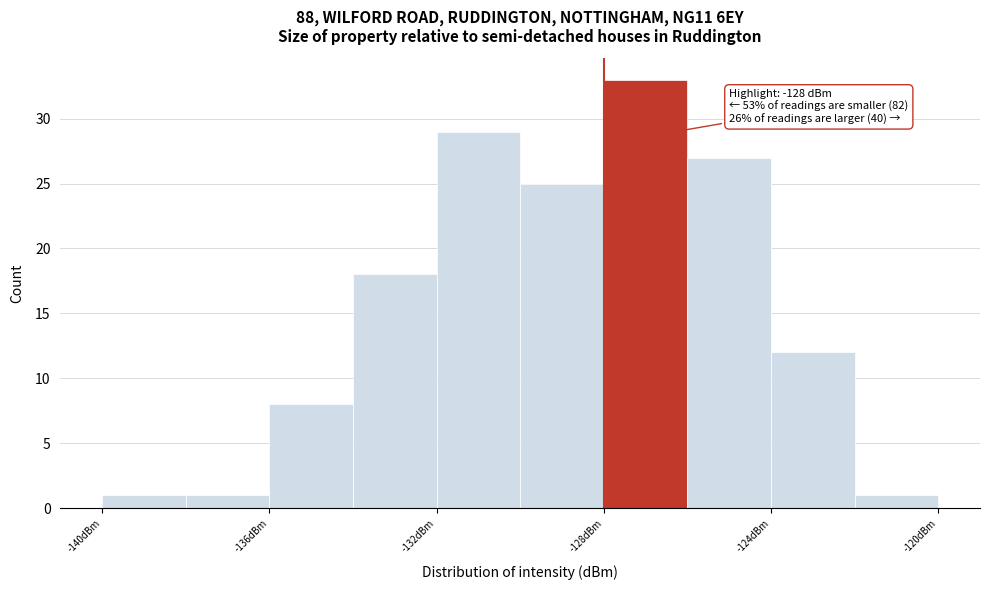

Which range on the x-axis has the tallest bar?

-128 to -126